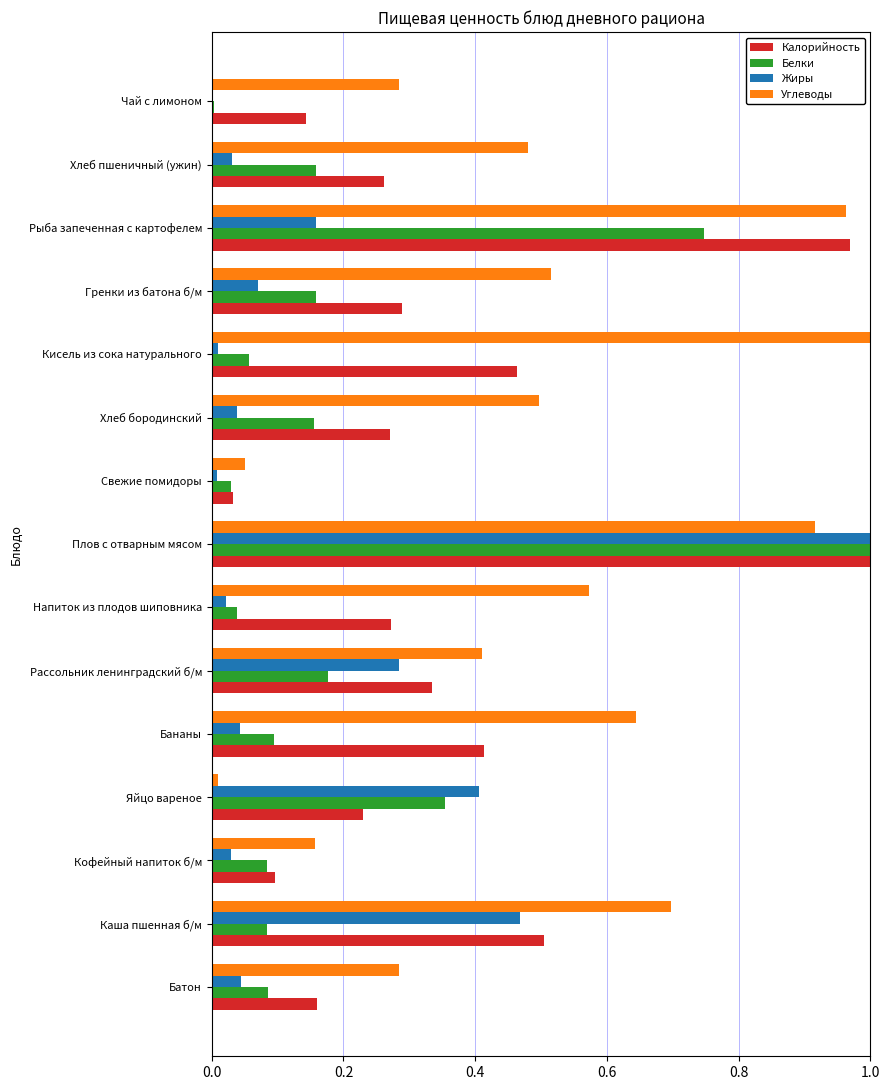

Which series changed the most between Батон and Плов с отварным мясом?

Жиры